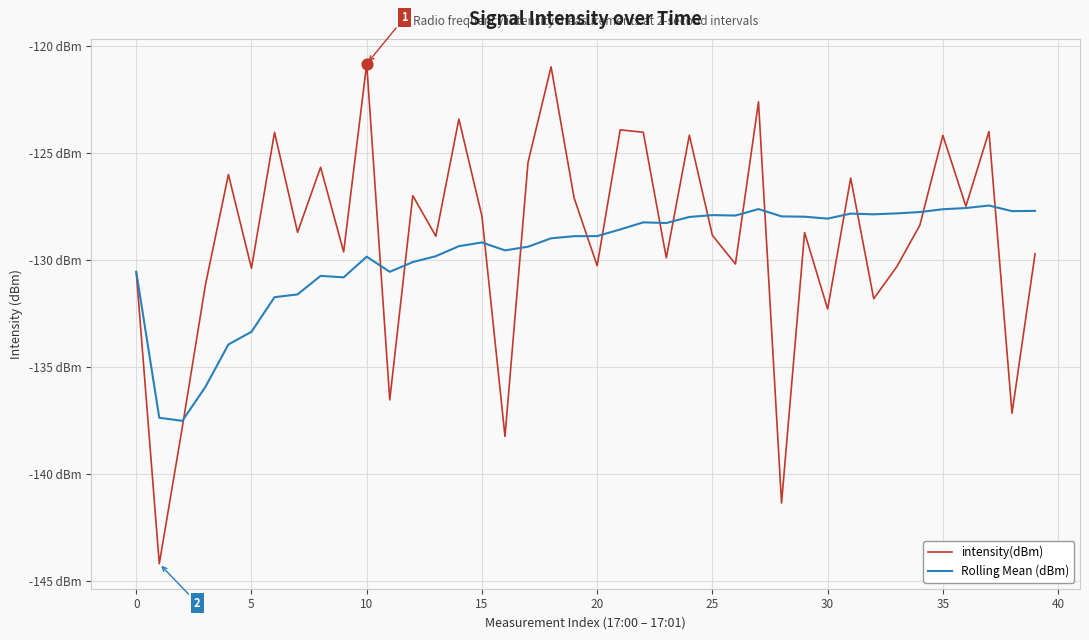

Which series has the largest total across all categories?

intensity(dBm)